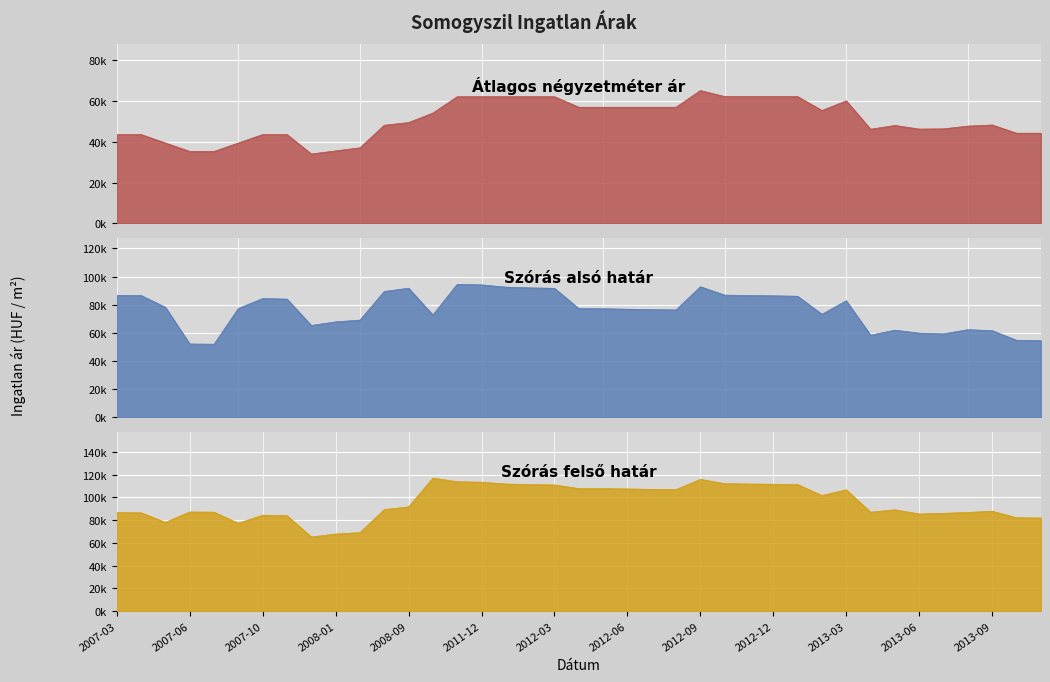

What position from the right is 2013-08?

4